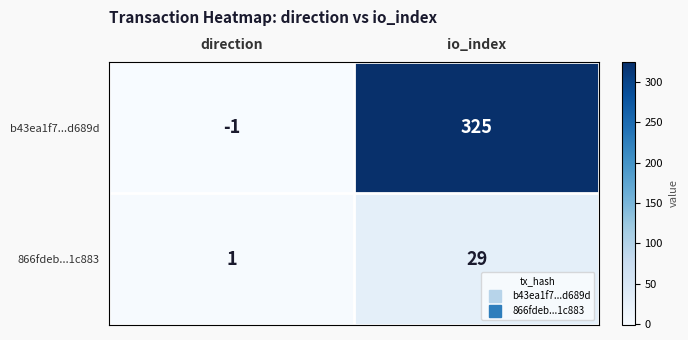

What is the difference between the 866fdeb...1c883 values at io_index and direction?

28